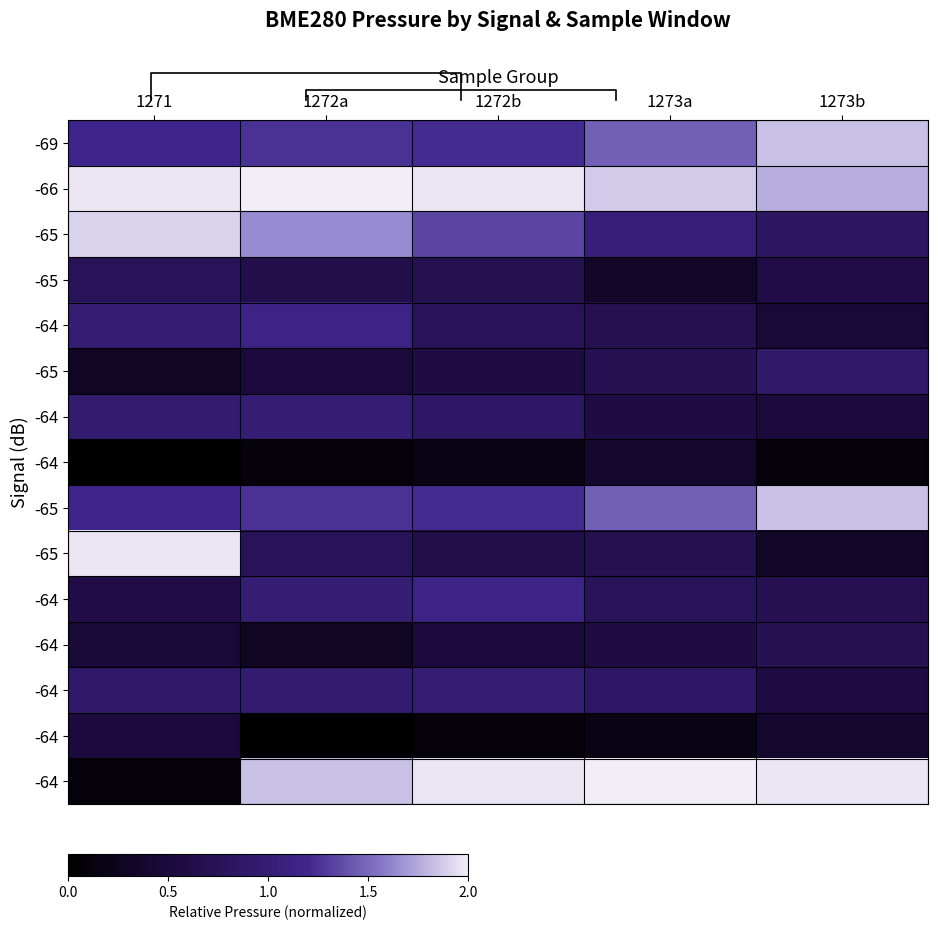

At how many categories does at least one series exceed 0?

5